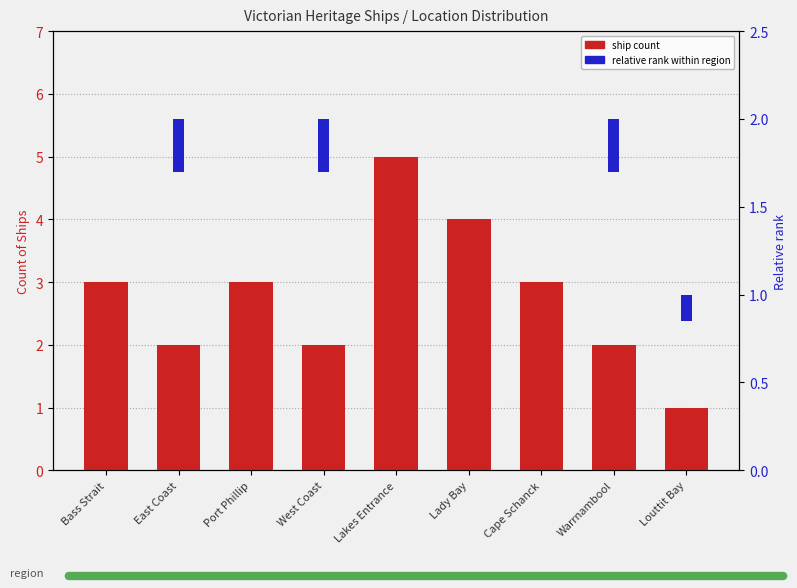

What value does the Ship Count series have at East Coast?

2.0